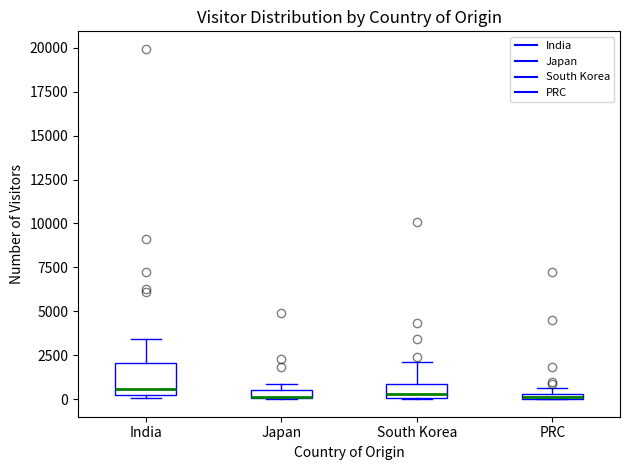

Where is the lower edge of the box for Japan on the y-axis? The values are not printed on the chart, so give them approximately, as read against the axis.

0